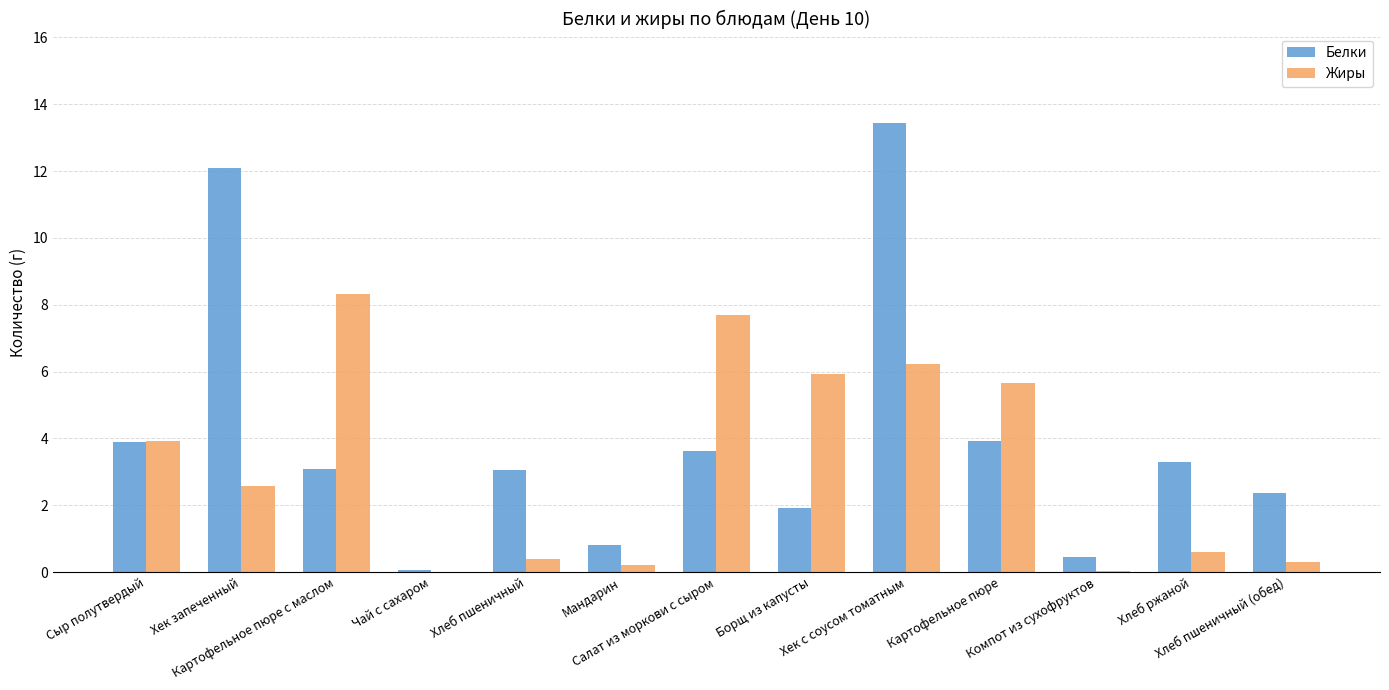

What are all the series names shown in the legend?

Белки, Жиры